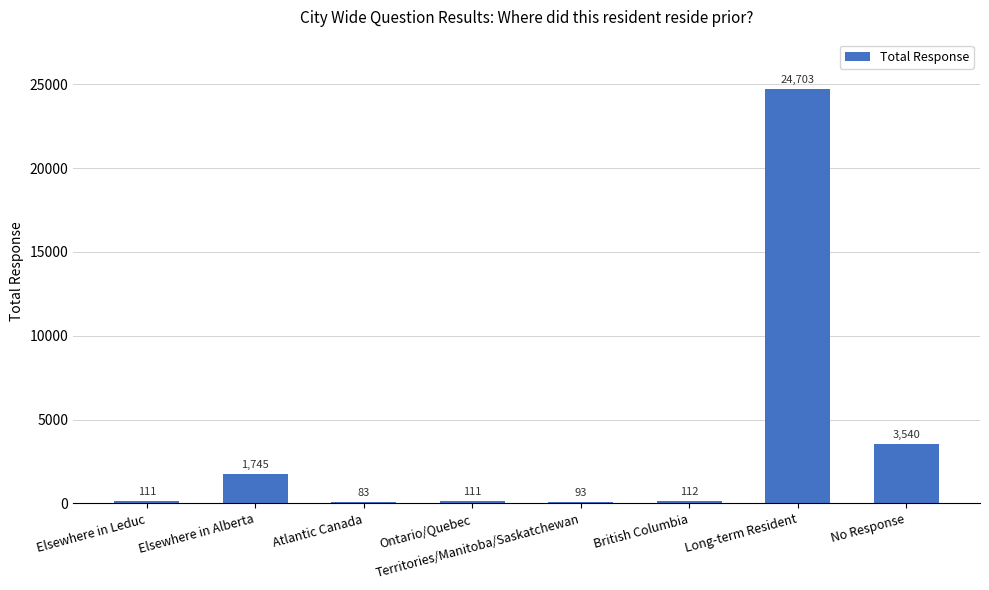

At which category does the chart reach its peak across all series?

Long-term Resident